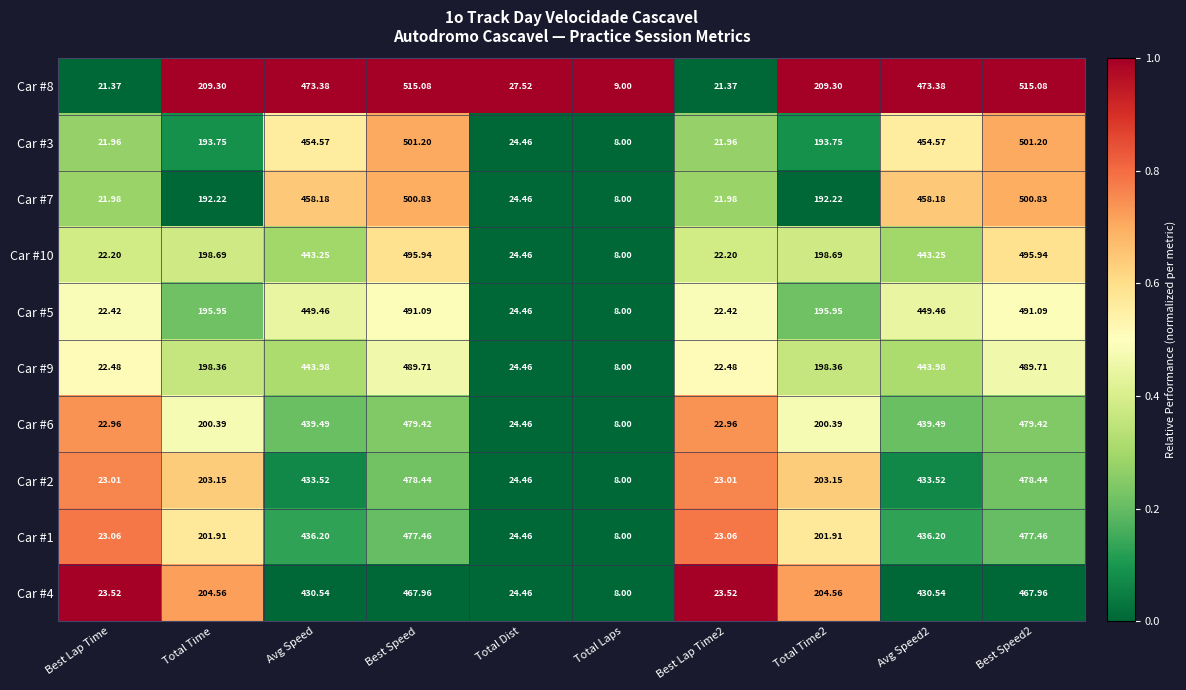

At which label does Car #5 first exceed 195?

Total Time